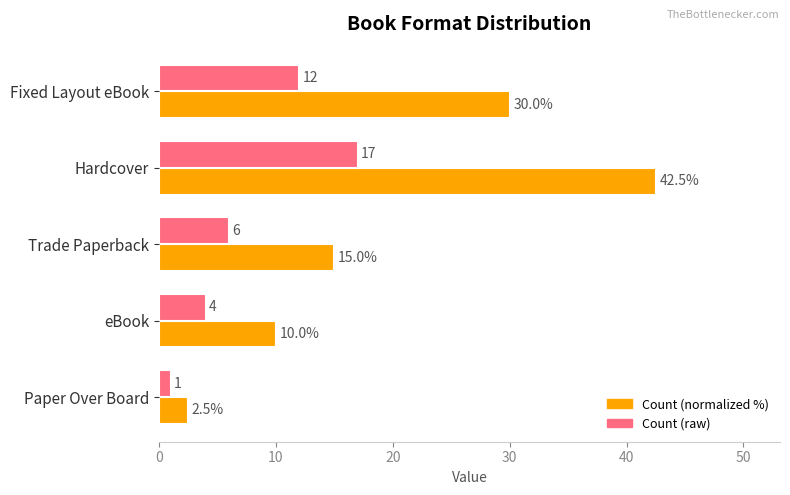

Which series has the largest range (max minus min)?

Count (normalized %)